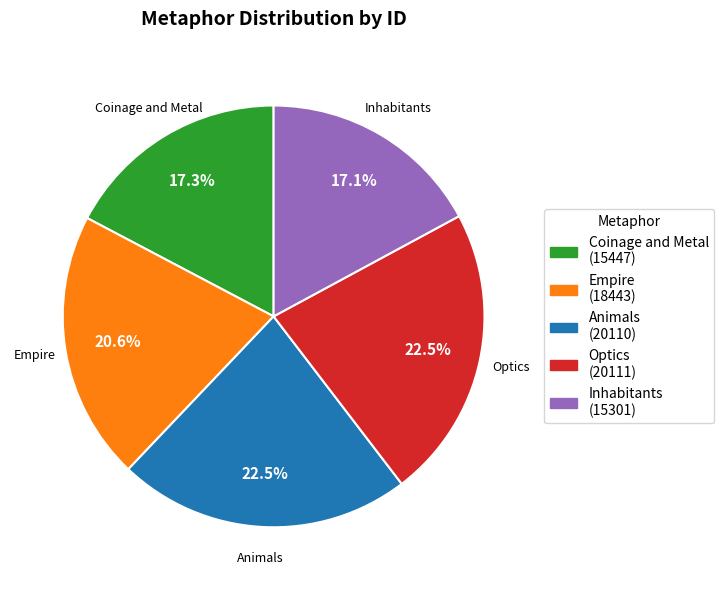

Is the sum of Optics and Empire greater than half?

No